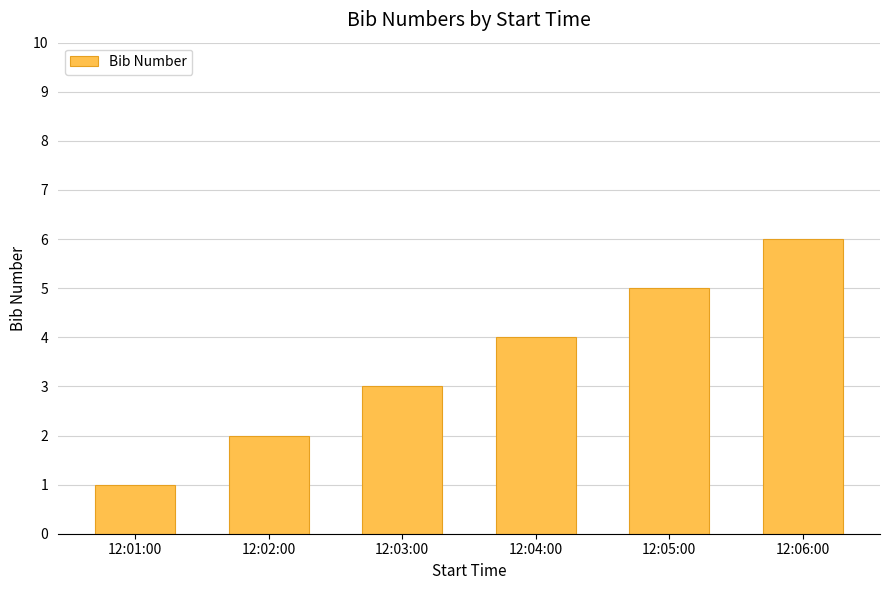

What position from the left is 12:03:00?

3